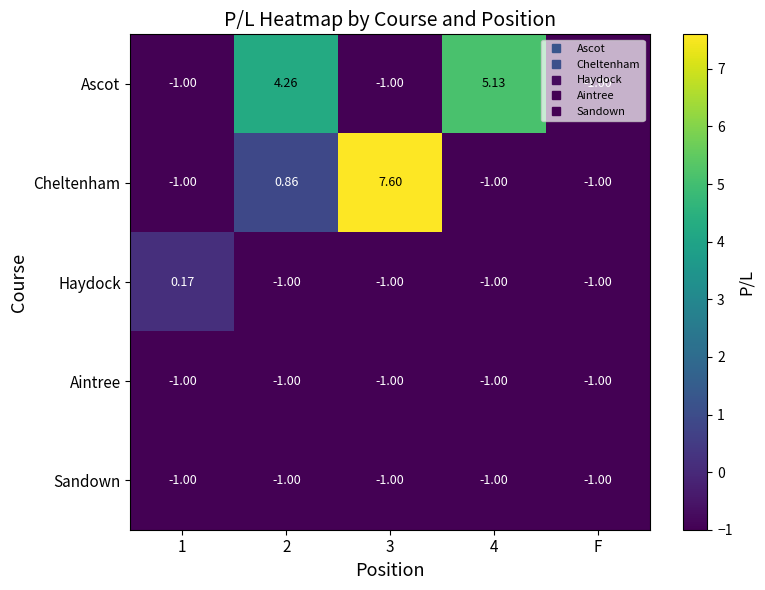

What is the spread (max minus min) of values at 1?

1.2